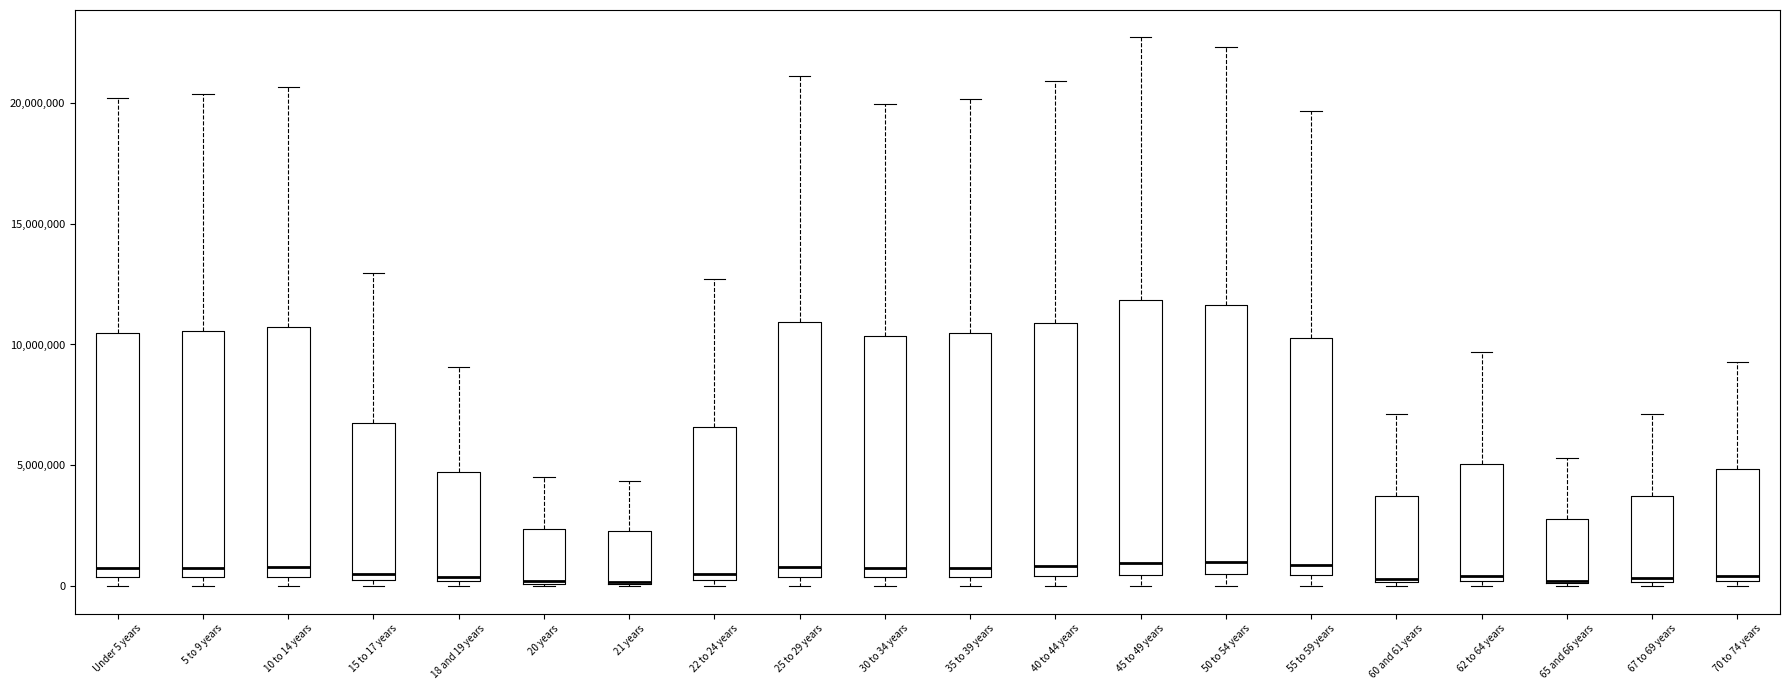

Reading left to right, transcribe this box plot: for each box, give where its median line is, the range the box spans, and where its two whiskers end, as read against the y-axis. The values are not printed on the chart, so give them approximately, as read against the axis.

Under 5 years: median 500000 (just above the box's lower edge), box 500000 to 10500000, whiskers 0 to 20000000
5 to 9 years: median 1000000, box 500000 to 10500000, whiskers 0 to 20500000
10 to 14 years: median 1000000, box 500000 to 10500000, whiskers 0 to 20500000
15 to 17 years: median 500000 (just above the box's lower edge), box 500000 to 6500000, whiskers 0 to 13000000
18 and 19 years: median 500000, box 0 to 4500000, whiskers 0 (just below the box's lower edge) to 9000000
20 years: median 0 (drawn on the box's lower edge), box 0 to 2500000, whiskers 0 to 4500000
21 years: median 0 (drawn on the box's lower edge), box 0 to 2500000, whiskers 0 to 4500000
22 to 24 years: median 500000, box 0 to 6500000, whiskers 0 (just below the box's lower edge) to 12500000
25 to 29 years: median 1000000, box 500000 to 11000000, whiskers 0 to 21000000
30 to 34 years: median 500000 (just above the box's lower edge), box 500000 to 10500000, whiskers 0 to 20000000
35 to 39 years: median 1000000, box 500000 to 10500000, whiskers 0 to 20000000
40 to 44 years: median 1000000, box 500000 to 11000000, whiskers 0 to 21000000
45 to 49 years: median 1000000, box 500000 to 12000000, whiskers 0 to 22500000
50 to 54 years: median 1000000, box 500000 to 11500000, whiskers 0 to 22500000
55 to 59 years: median 1000000, box 500000 to 10500000, whiskers 0 to 19500000
60 and 61 years: median 500000, box 0 to 3500000, whiskers 0 (just below the box's lower edge) to 7000000
62 to 64 years: median 500000, box 0 to 5000000, whiskers 0 (just below the box's lower edge) to 9500000
65 and 66 years: median 0, box 0 to 3000000, whiskers 0 to 5500000
67 to 69 years: median 500000, box 0 to 3500000, whiskers 0 (just below the box's lower edge) to 7000000
70 to 74 years: median 500000, box 0 to 5000000, whiskers 0 (just below the box's lower edge) to 9500000